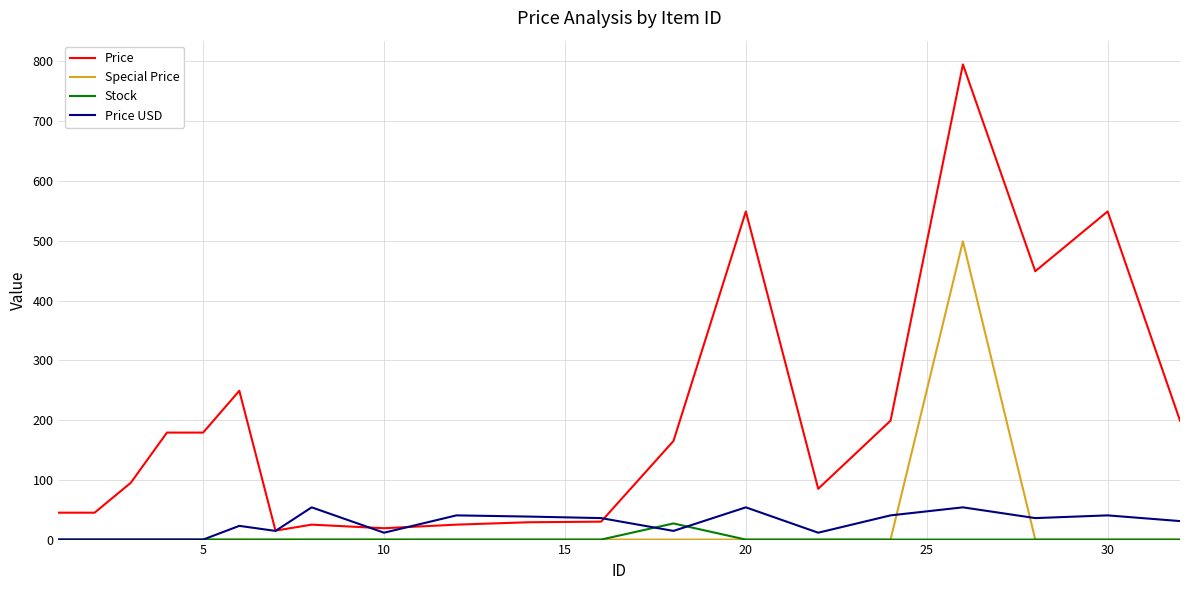

Which series has the largest total across all categories?

Price